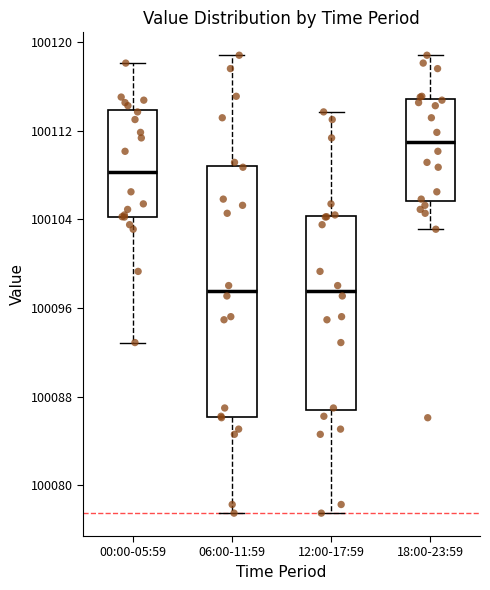

Reading left to right, read every box against the y-axis: the position of its median line, the range the box covers, and the ends of its whiskers. The values are not printed on the chart, so give them approximately, as read against the axis.

00:00-05:59: median 100108, box 100104 to 100114, whiskers 100093 to 100118
06:00-11:59: median 100098, box 100086 to 100109, whiskers 100077 to 100119
12:00-17:59: median 100098, box 100087 to 100104, whiskers 100077 to 100114
18:00-23:59: median 100111, box 100106 to 100115, whiskers 100103 to 100119